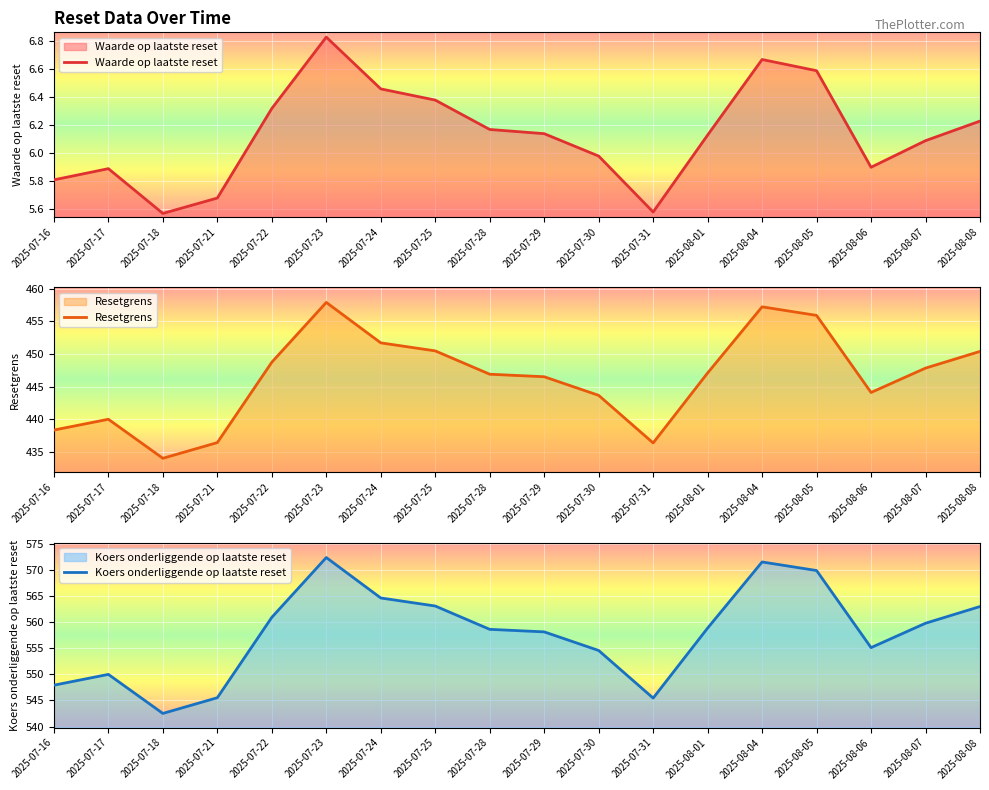

The Koers onderliggende op laatste reset series shows 783.8 at 2025-08-04. True or false?

False